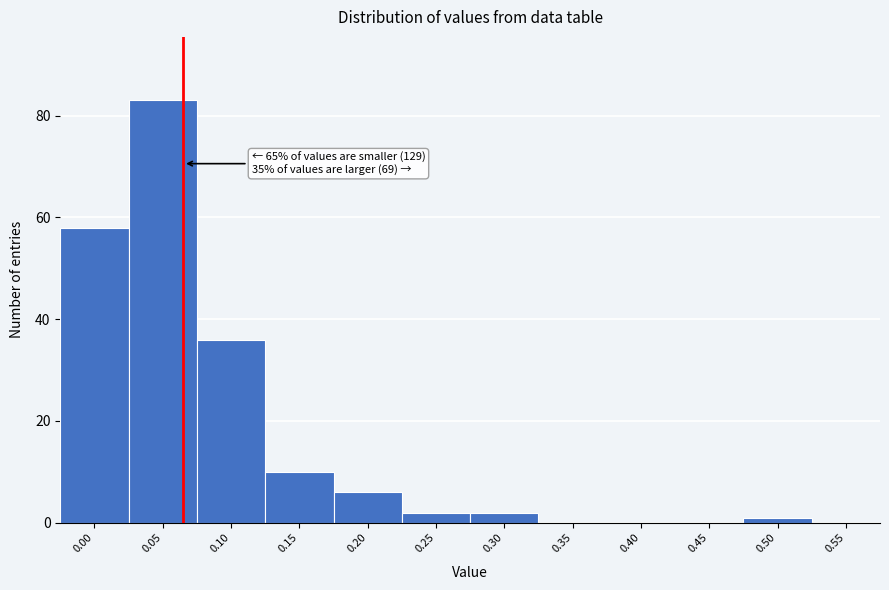

Reading right to left, extract all data points from this chart.

0.55=0	0.50=1	0.45=0	0.40=0	0.35=0	0.30=2	0.25=2	0.20=6	0.15=10	0.10=36	0.05=83	0.00=58